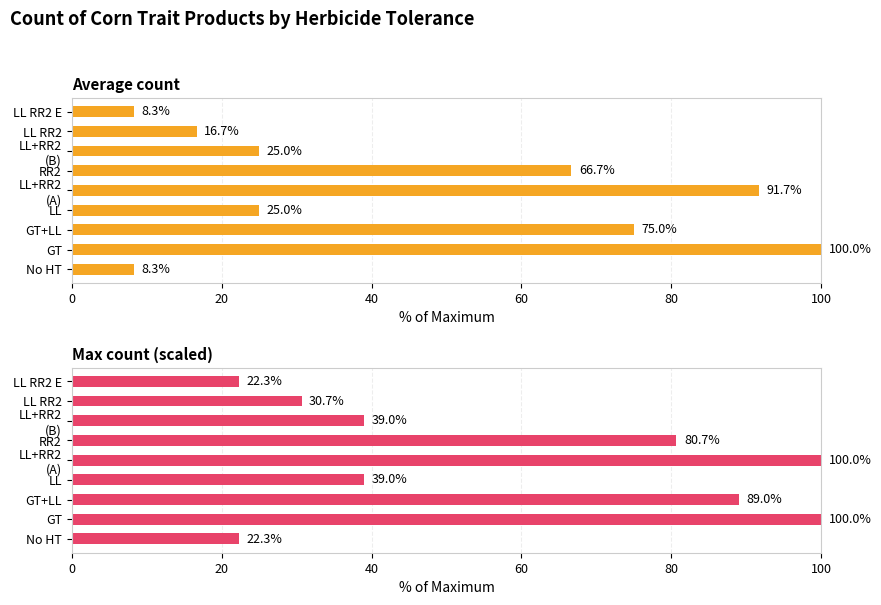

Rank the series at LL+RR2 (B) from lowest to highest value.

Average count, Max count (scaled)